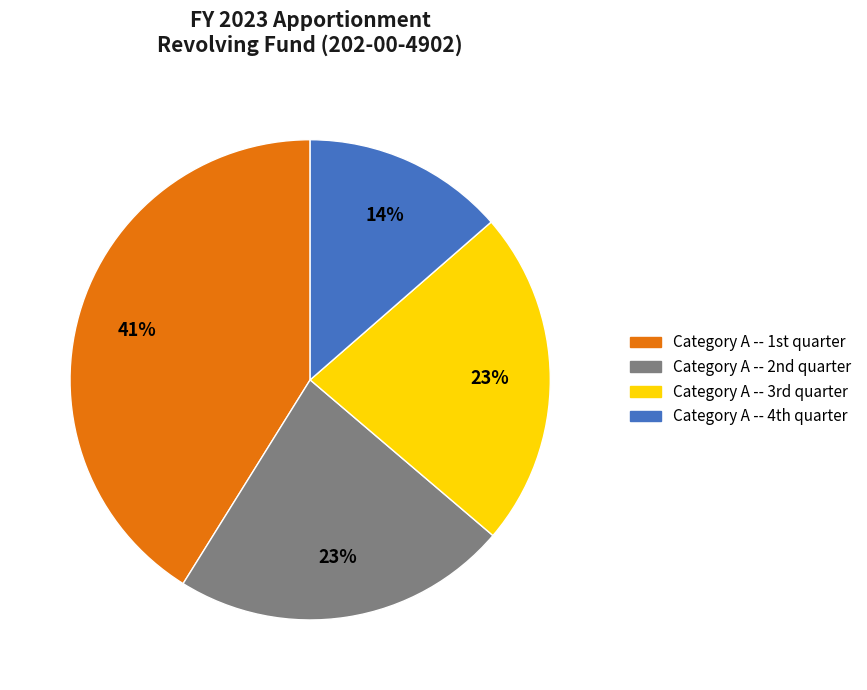

Is there any slice that represents more than half of the pie?

No